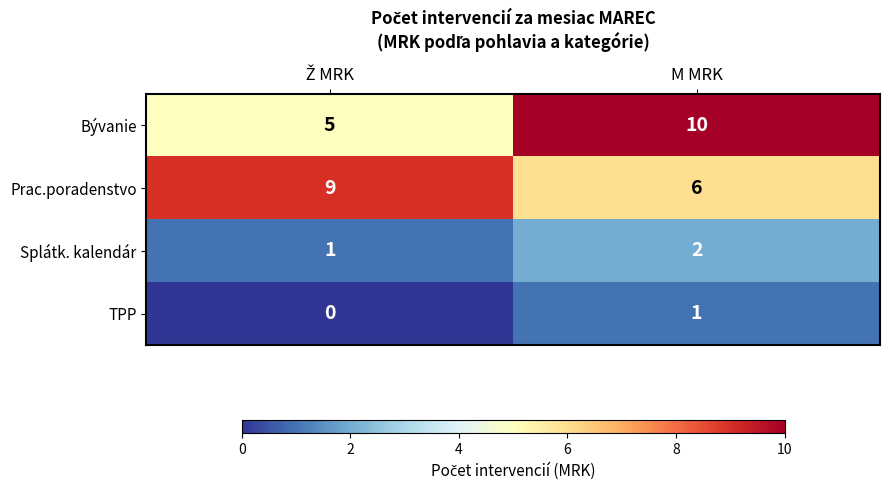

Which series has the widest spread of values?

Bývanie